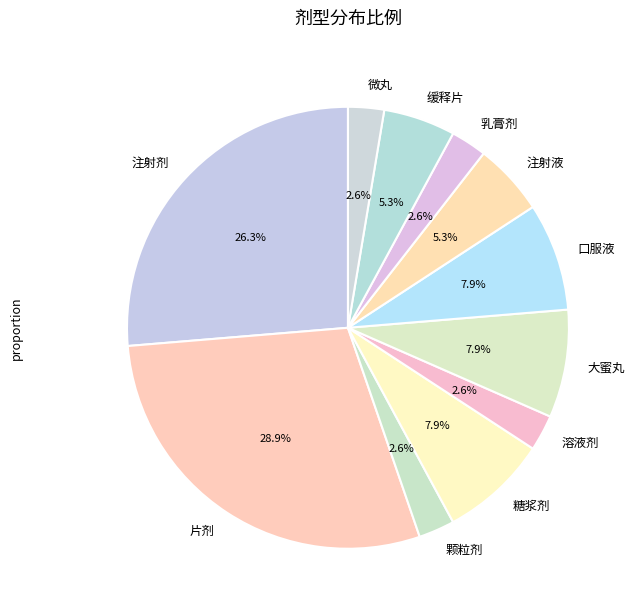

The 大蜜丸 slice represents 8% of the pie. True or false?

True